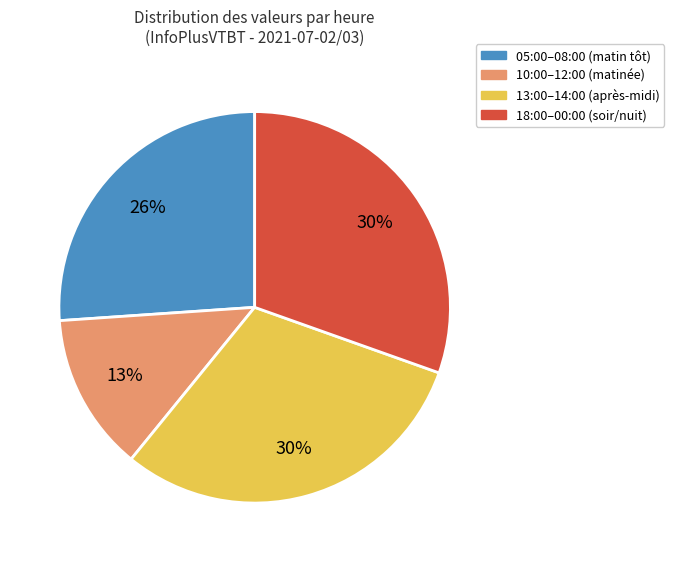

How many slices are in this pie chart?

4